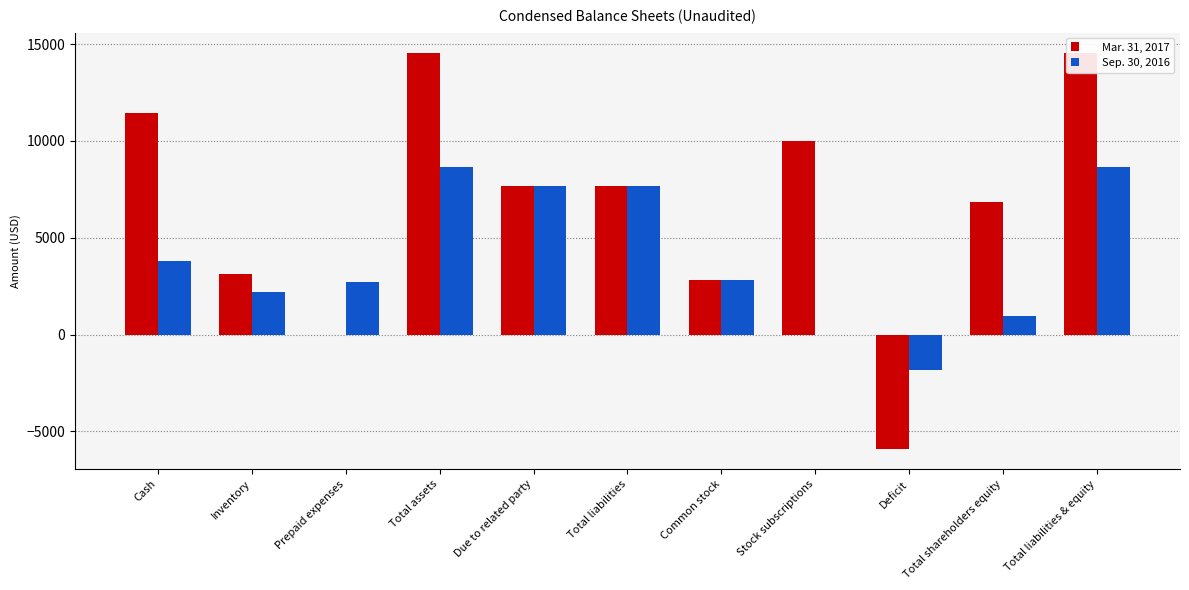

What is the average value of the Sep. 30, 2016 series?

3940